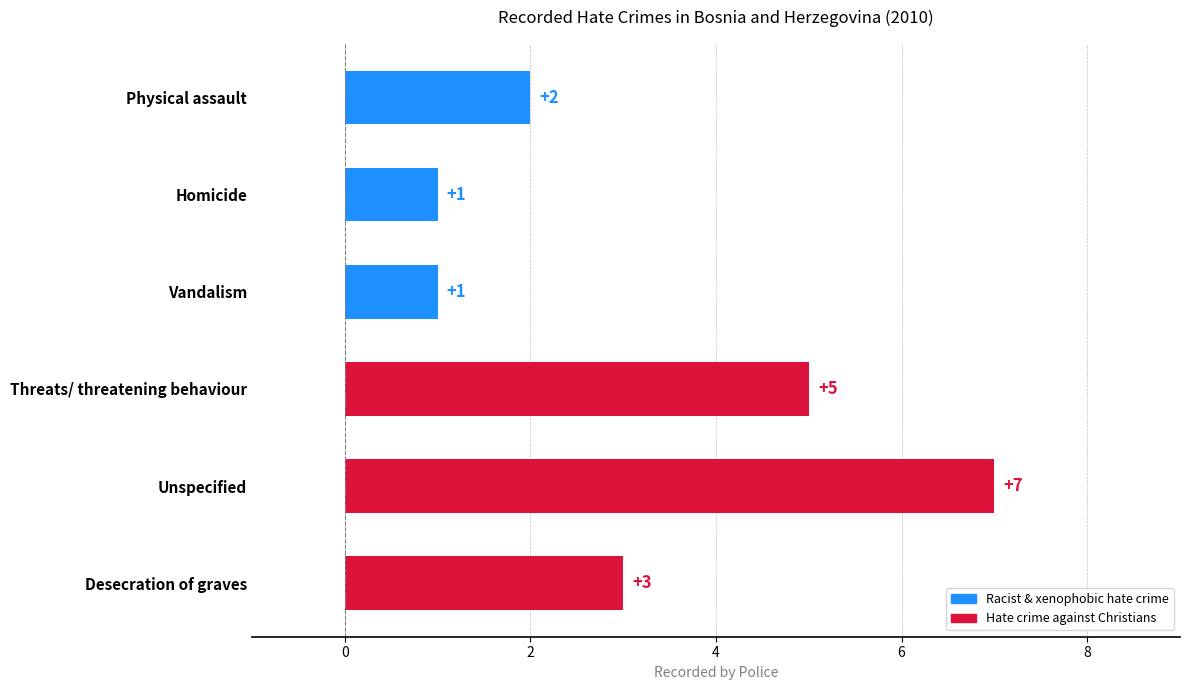

Reading bottom to top, list all the values displayed in this chart.

3	7	5	1	1	2